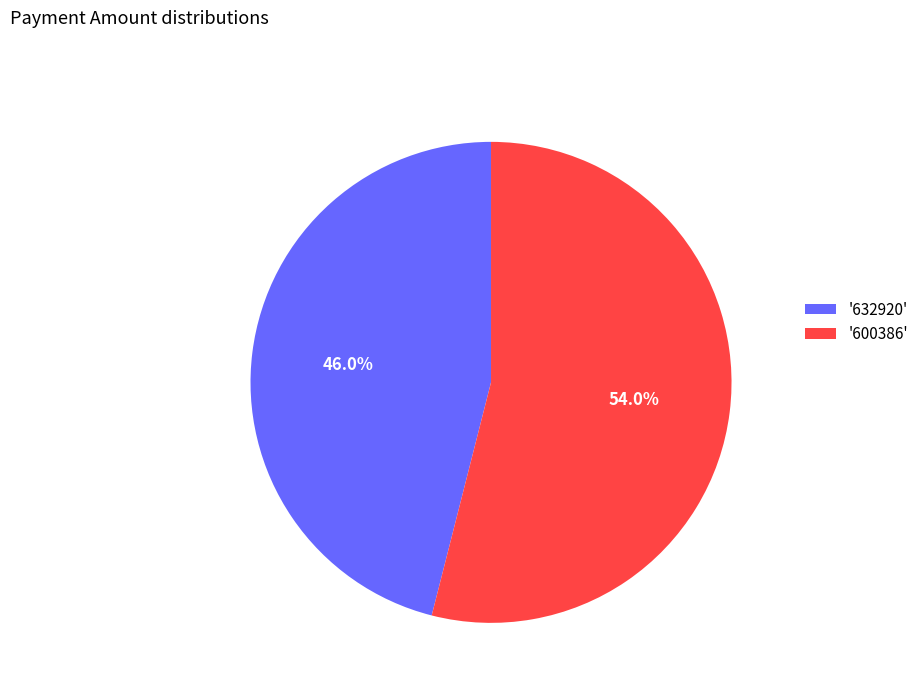

To the nearest percent, what is the average slice percentage?

50%